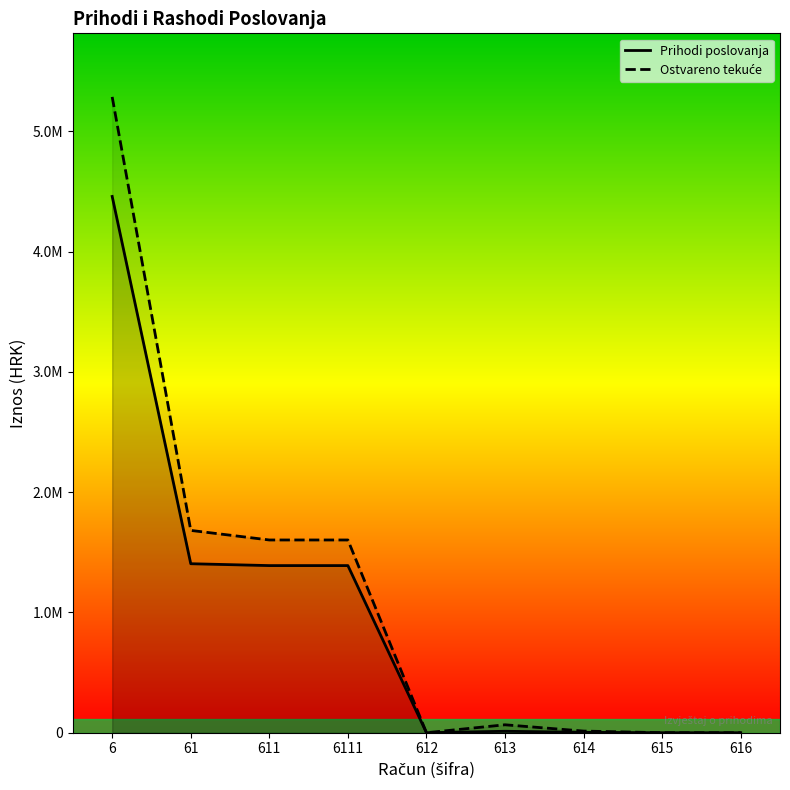

Which series has the largest total across all categories?

Ostvareno tekuće